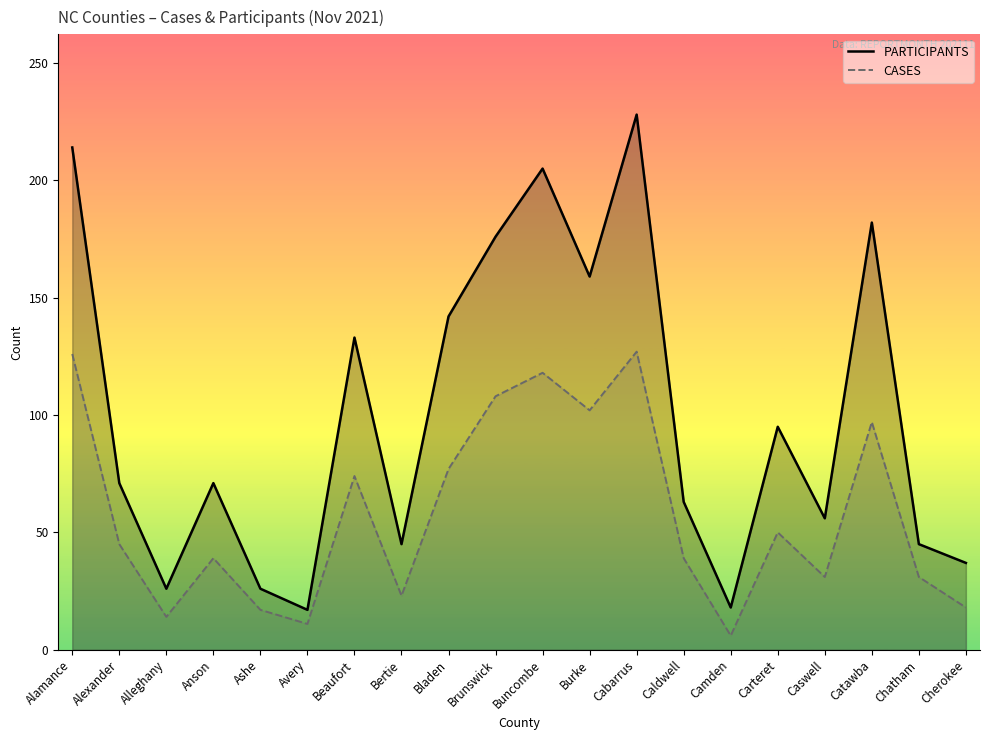

What is the approximate value of PARTICIPANTS at Carteret, to the nearest 10?

100